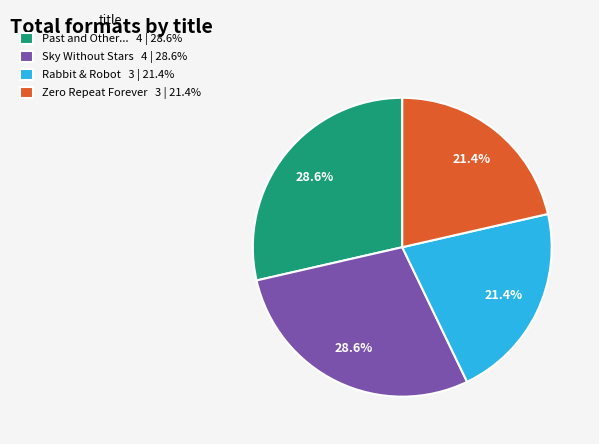

Does any single category account for the majority?

No